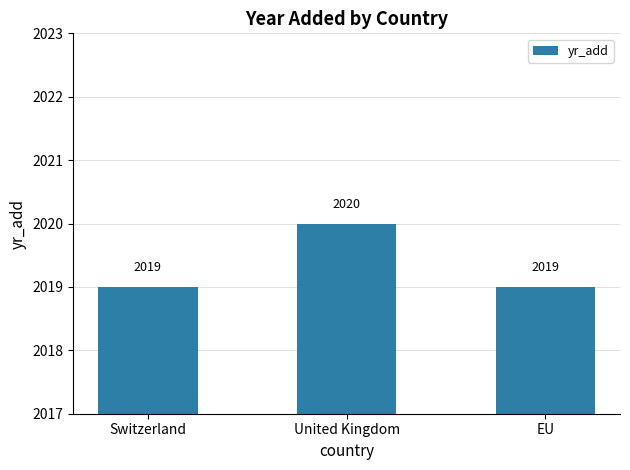

What value does the data have at EU?

2019